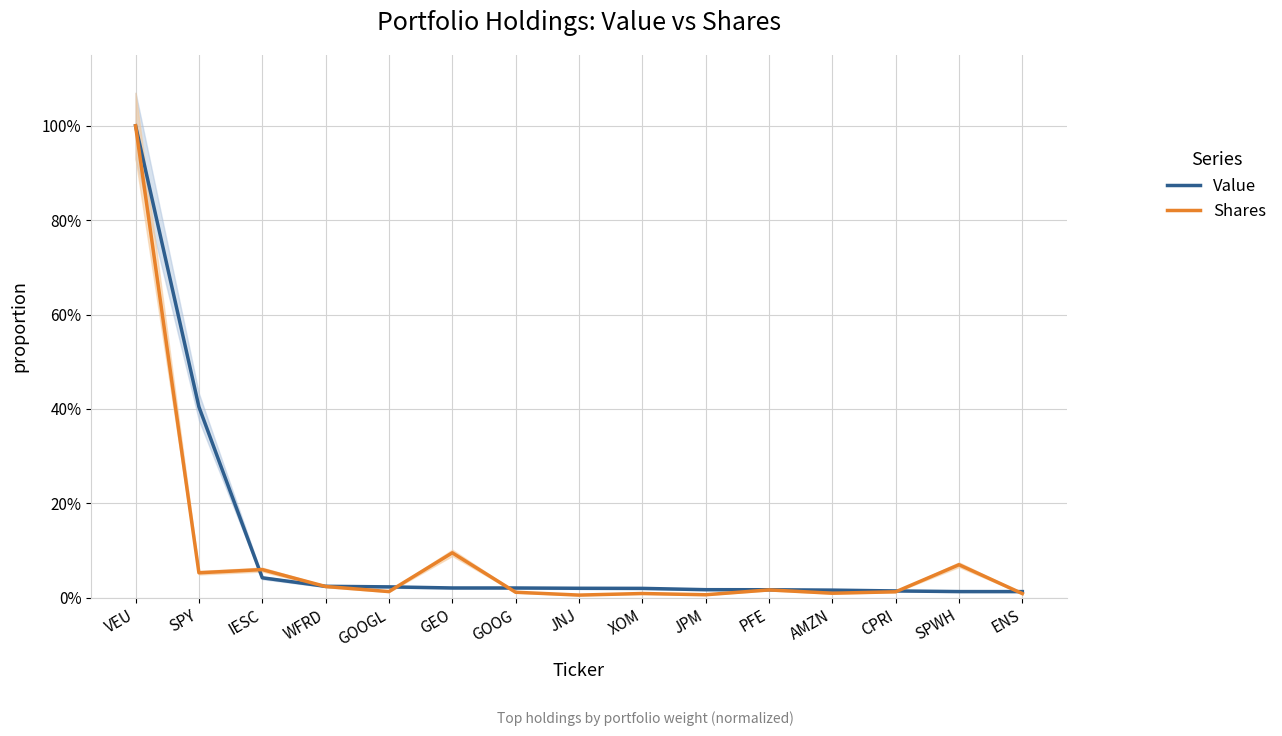

What is the difference between the maximum and minimum values in the Shares series?

1.0